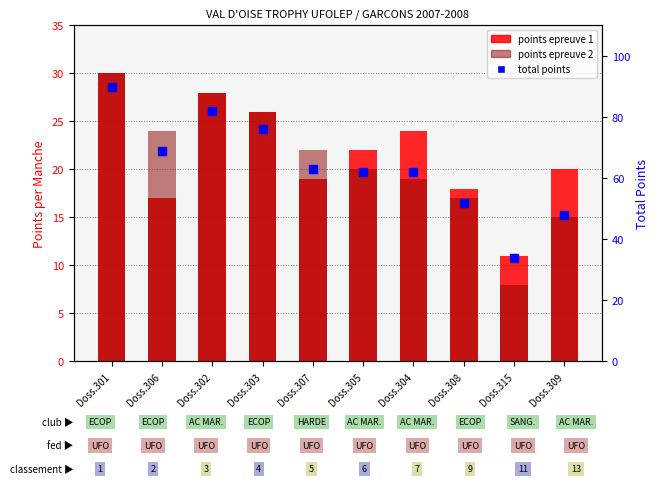

What is the total value across all series at Doss.309?

83